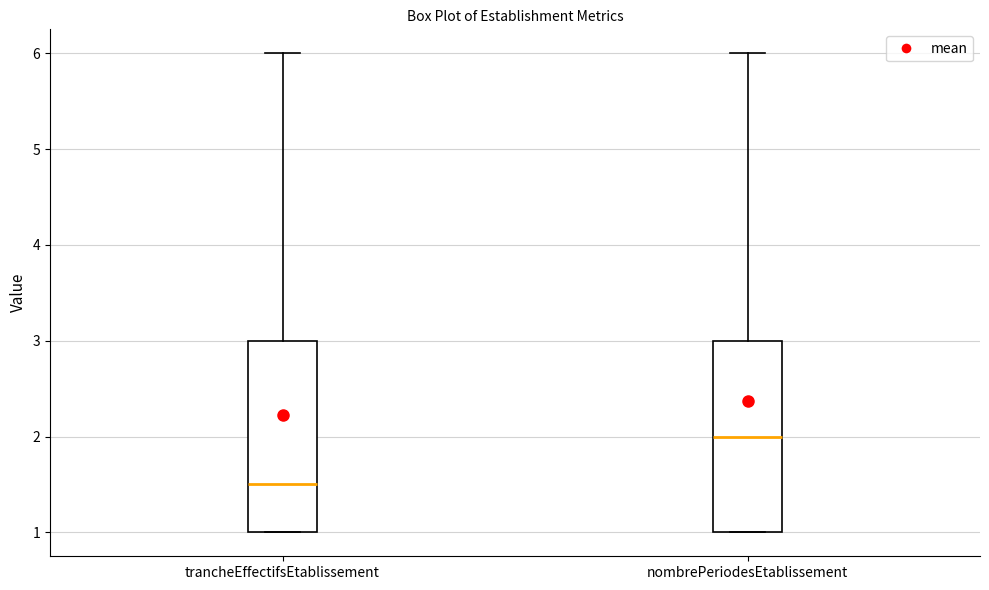

Which box has the highest median line?

nombrePeriodesEtablissement